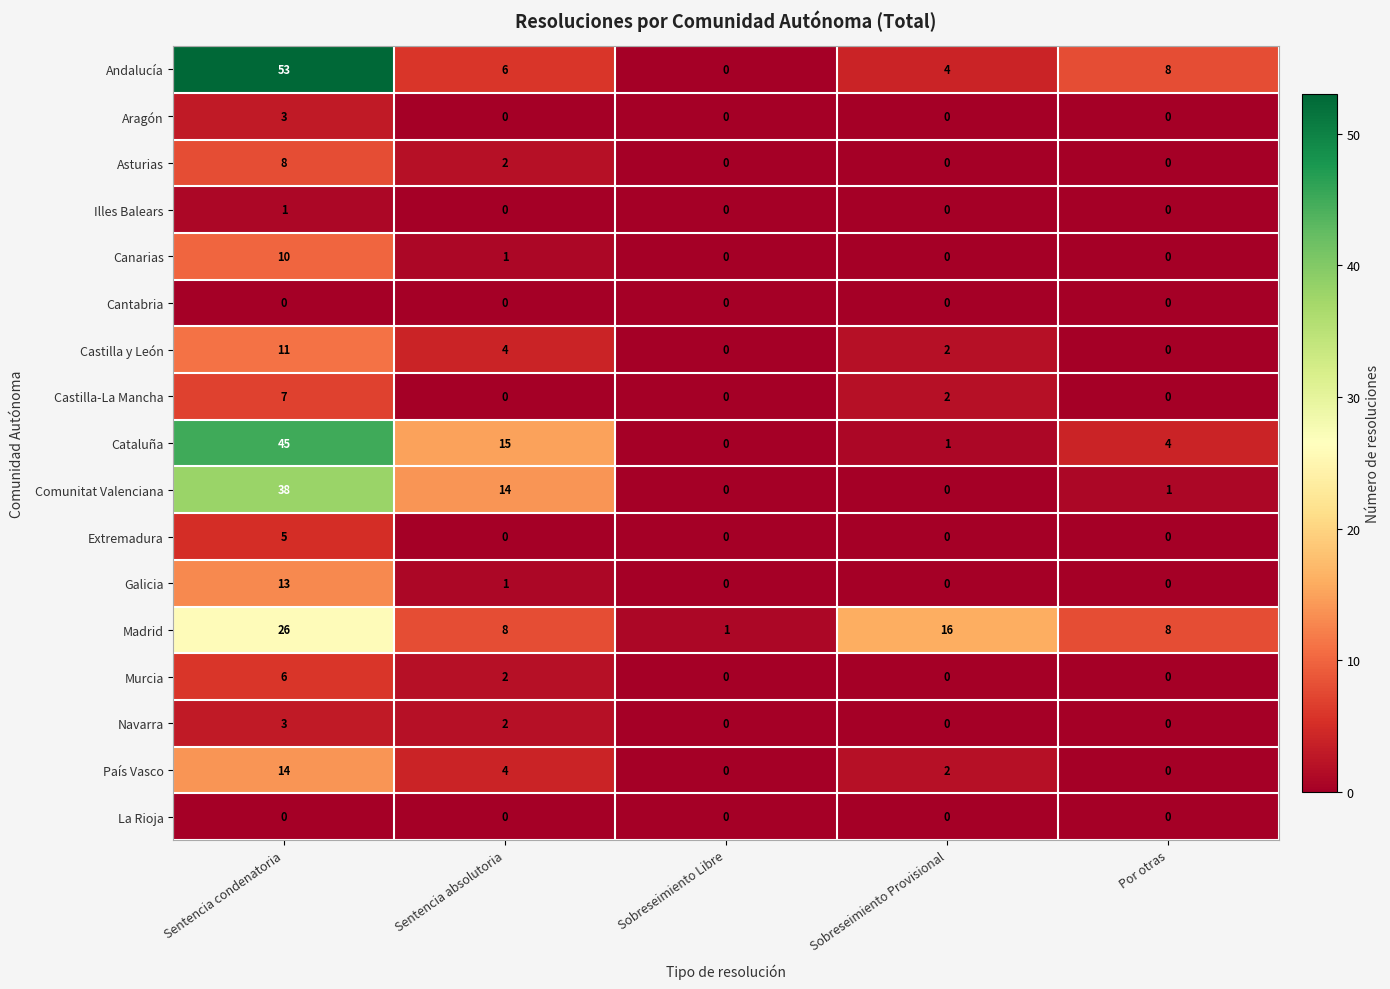

What is the sum of all Extremadura values?

5